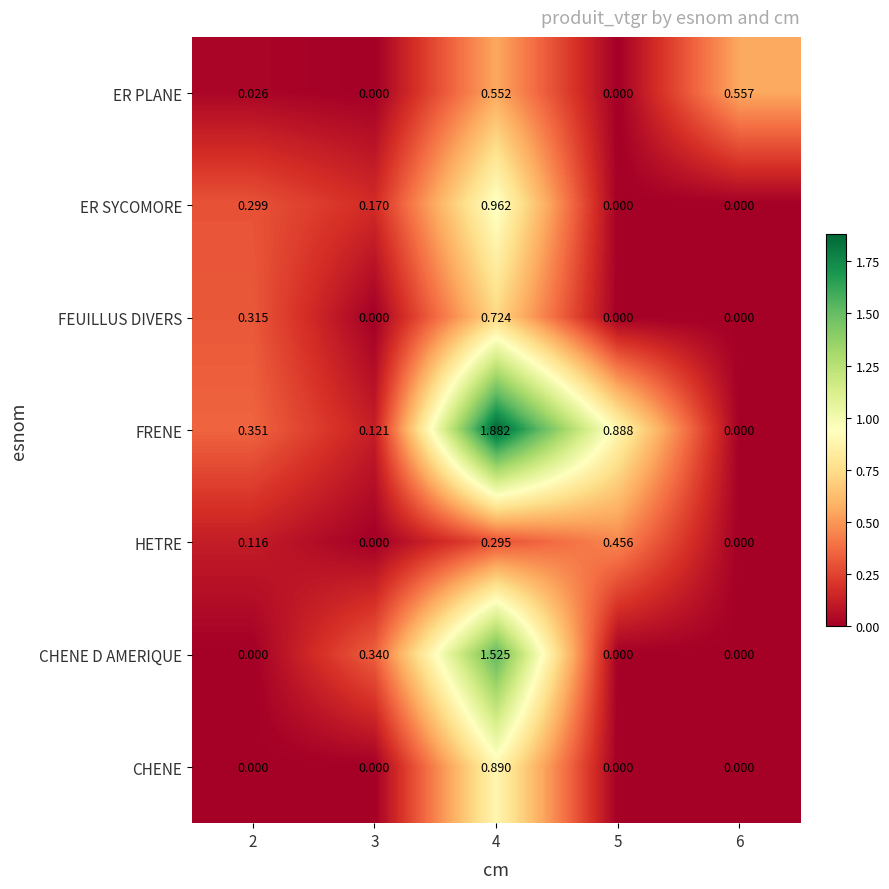

Which series has the largest total across all categories?

FRENE